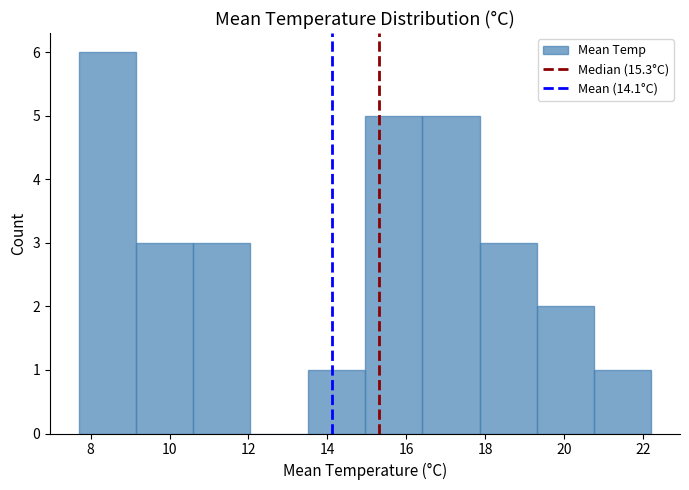

Reading left to right, transcribe this chart: for each bar, give the range it covers on the x-axis and its height. Neither the bar edges nor the heights are printed on the chart, so give them approximately, as read against the axes.

7.70 to 9.15: 6
9.15 to 10.60: 3
10.60 to 12.05: 3
12.05 to 13.50: 0
13.50 to 14.95: 1
14.95 to 16.40: 5
16.40 to 17.85: 5
17.85 to 19.30: 3
19.30 to 20.75: 2
20.75 to 22.20: 1